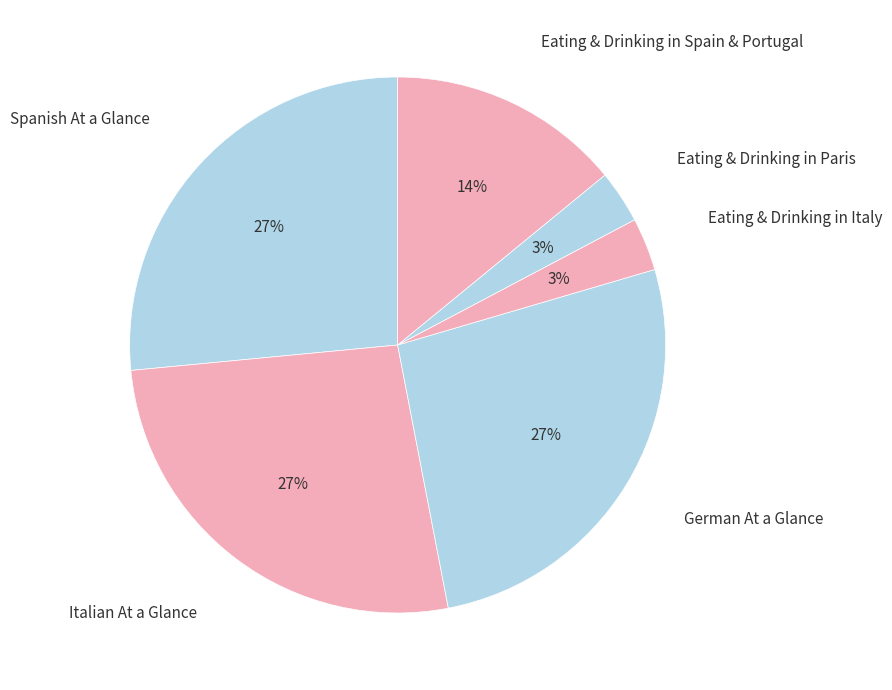

How many segments does this pie chart have?

6